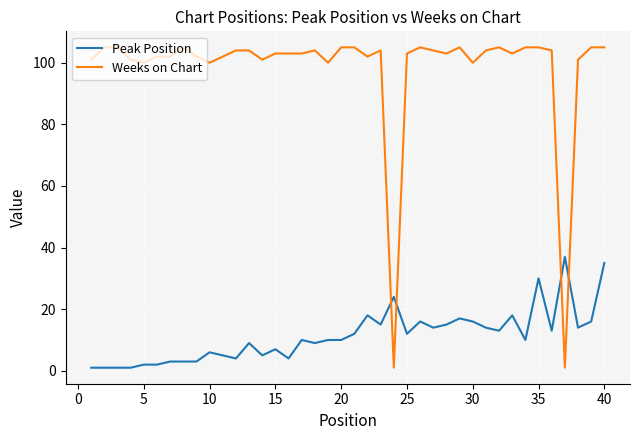

List the series in order of their overall mean, lowest first.

Peak Position, Weeks on Chart